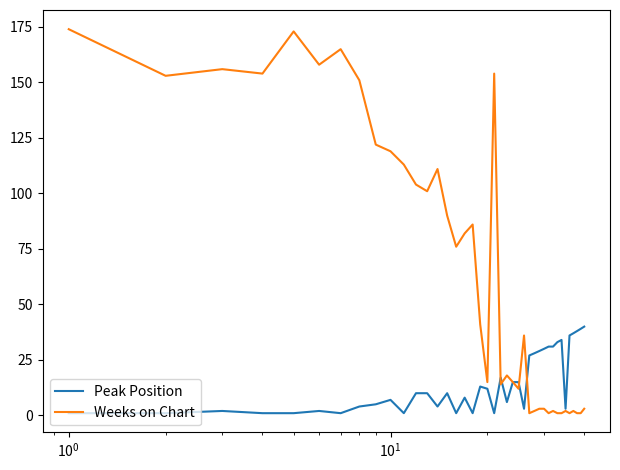

What are all the series names shown in the legend?

Peak Position, Weeks on Chart